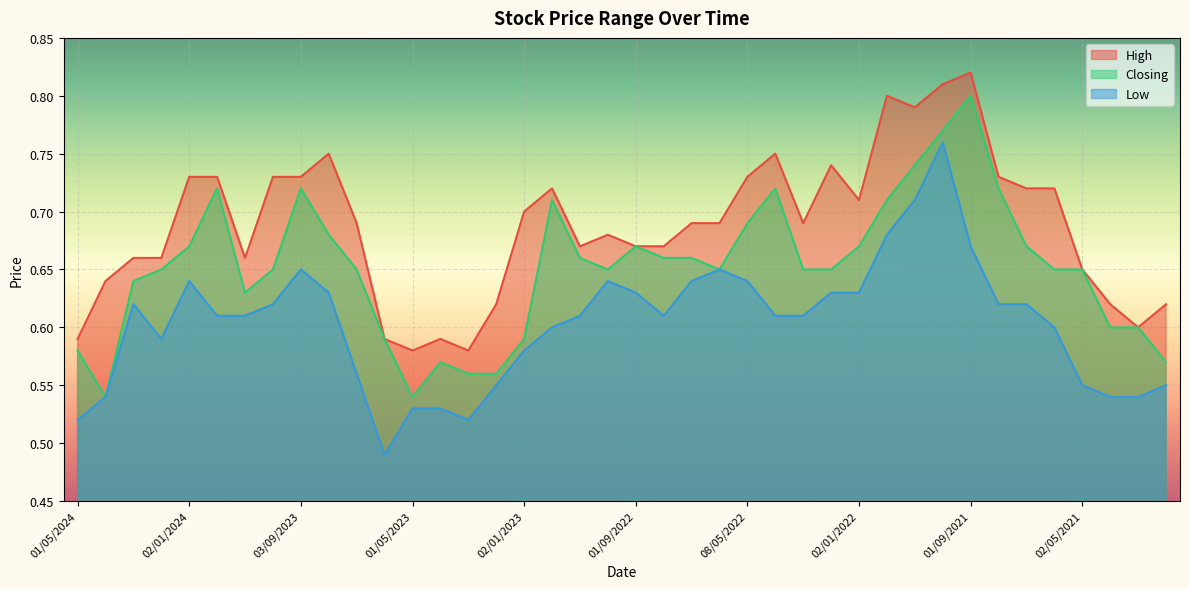

Count the number of data series in this chart.

3